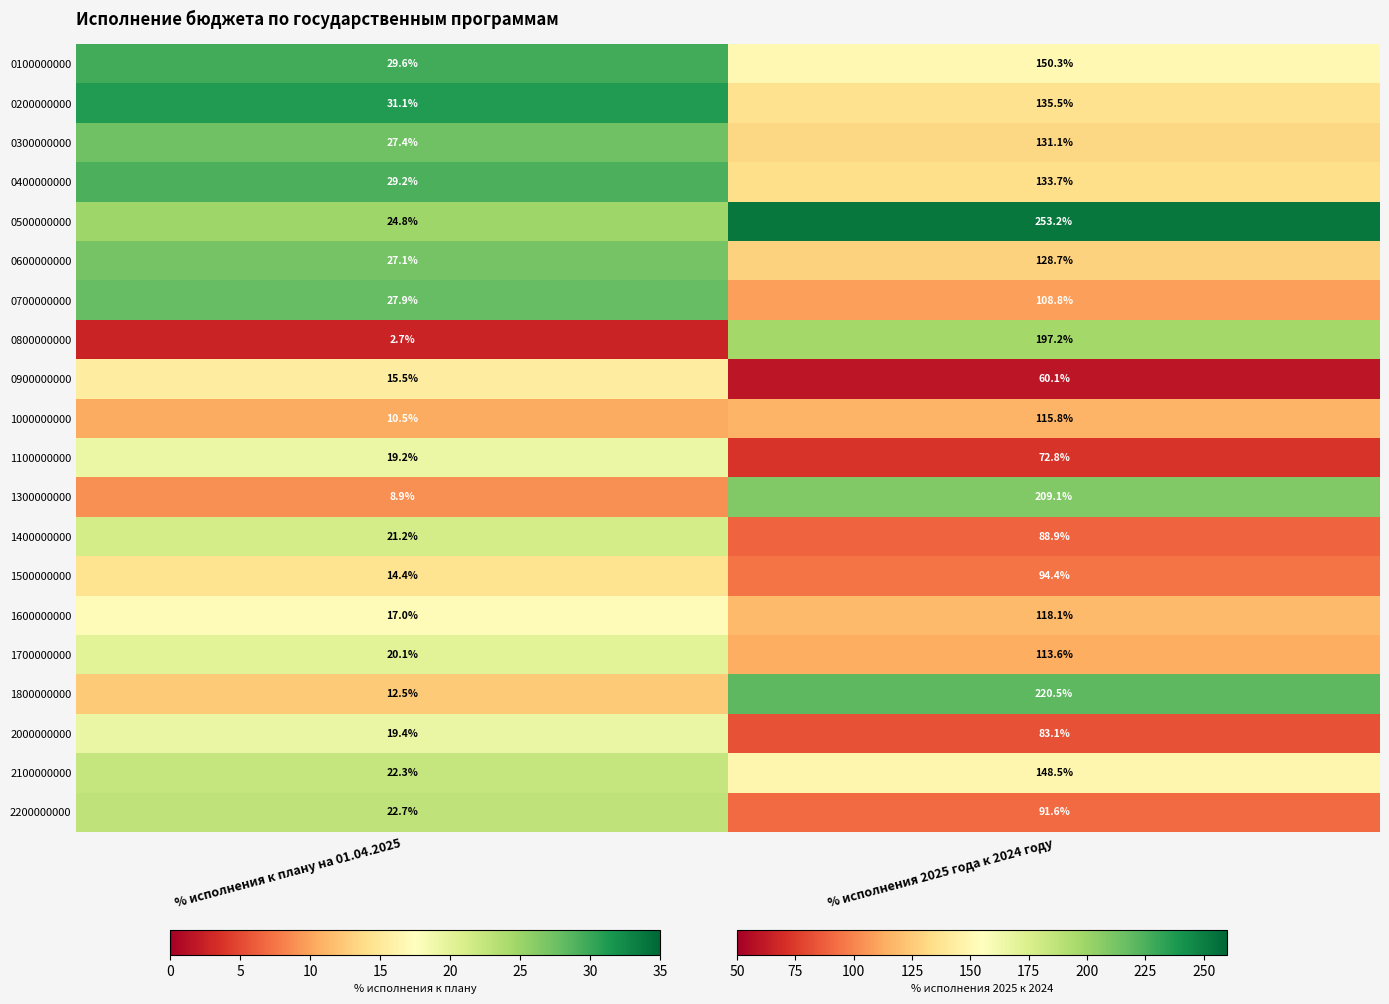

What is the difference between the 1400000000 values at % исполнения к плану на 01.04.2025 and % исполнения 2025 года к 2024 году?

67.7